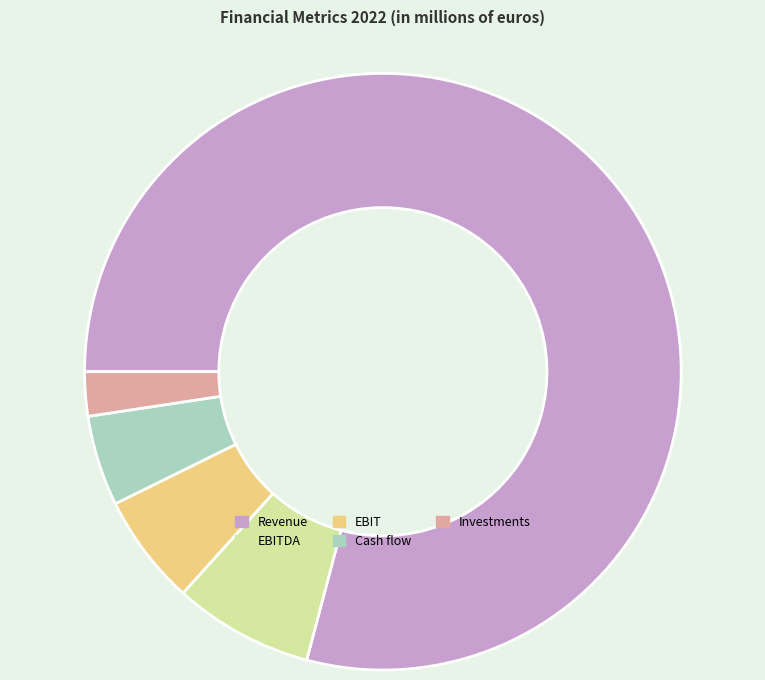

Rank the categories by value from lowest to highest.

Investments, Cash flow, EBIT, EBITDA, Revenue